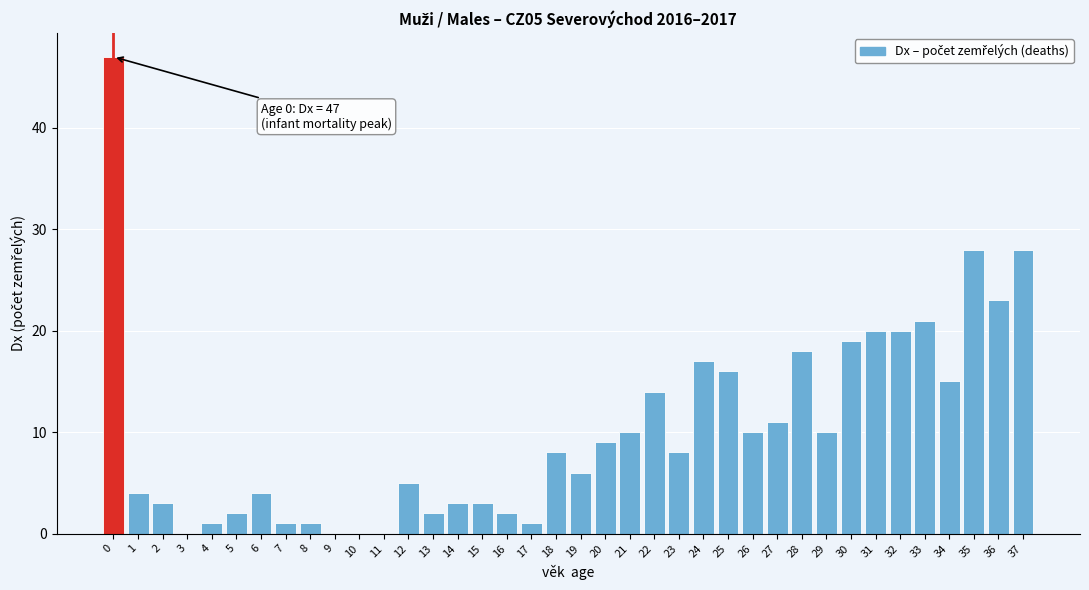

What is the greatest value displayed?

47